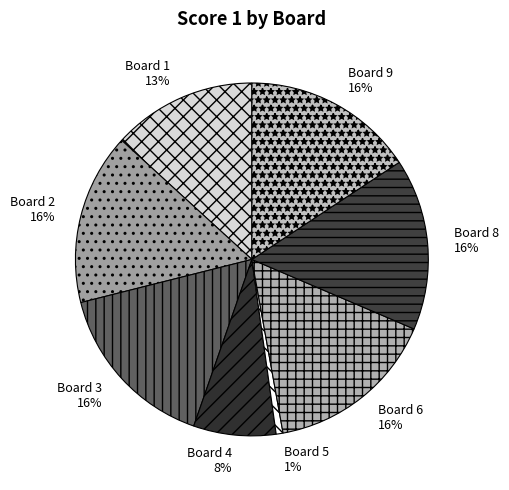

To the nearest percent, what is the difference between the largest and smallest slice percentages?

15%